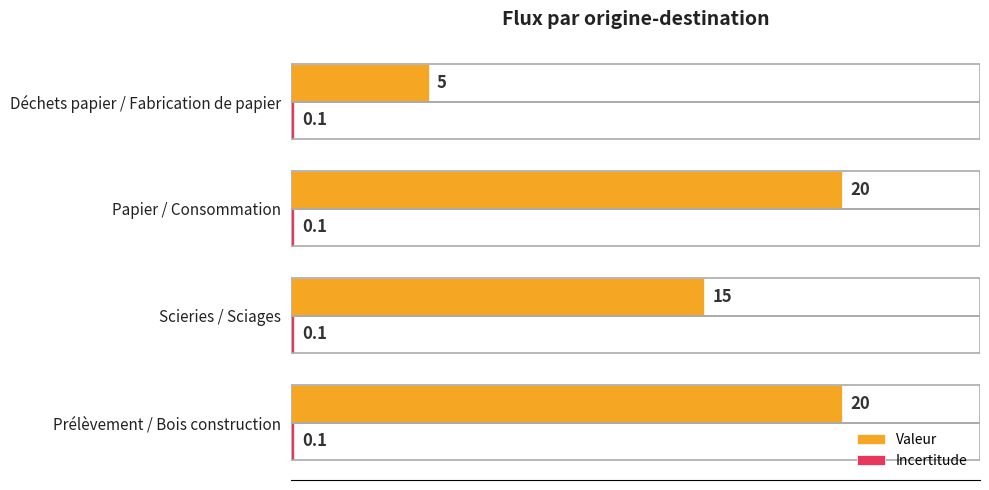

Which series has the widest spread of values?

Valeur